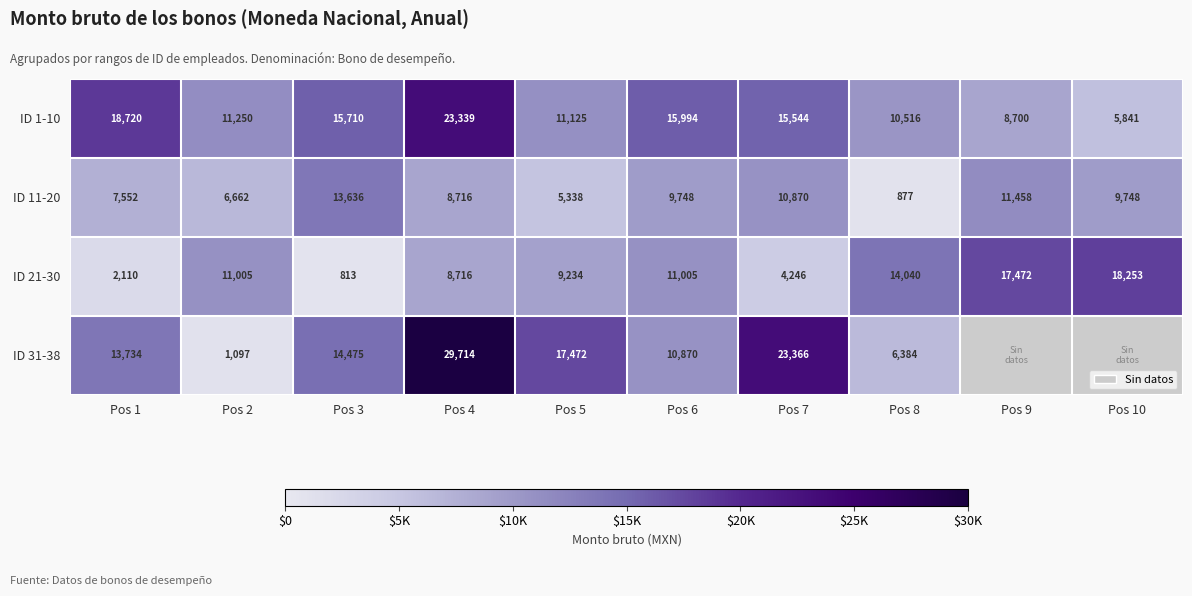

What is the minimum value for ID 11-20?

877